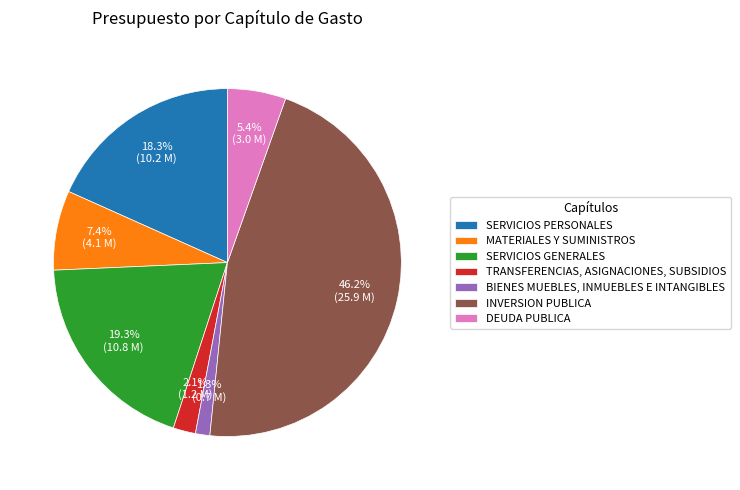

How many segments does this pie chart have?

7